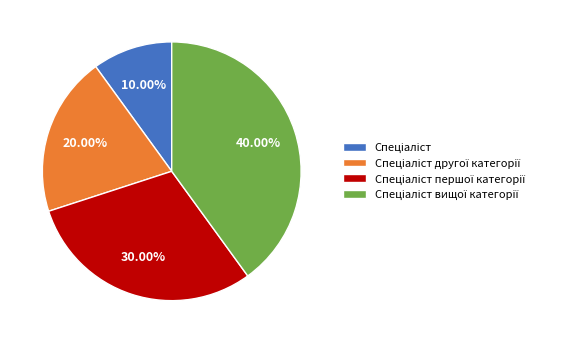

To the nearest percent, what is the difference between the largest and smallest slice percentages?

30%